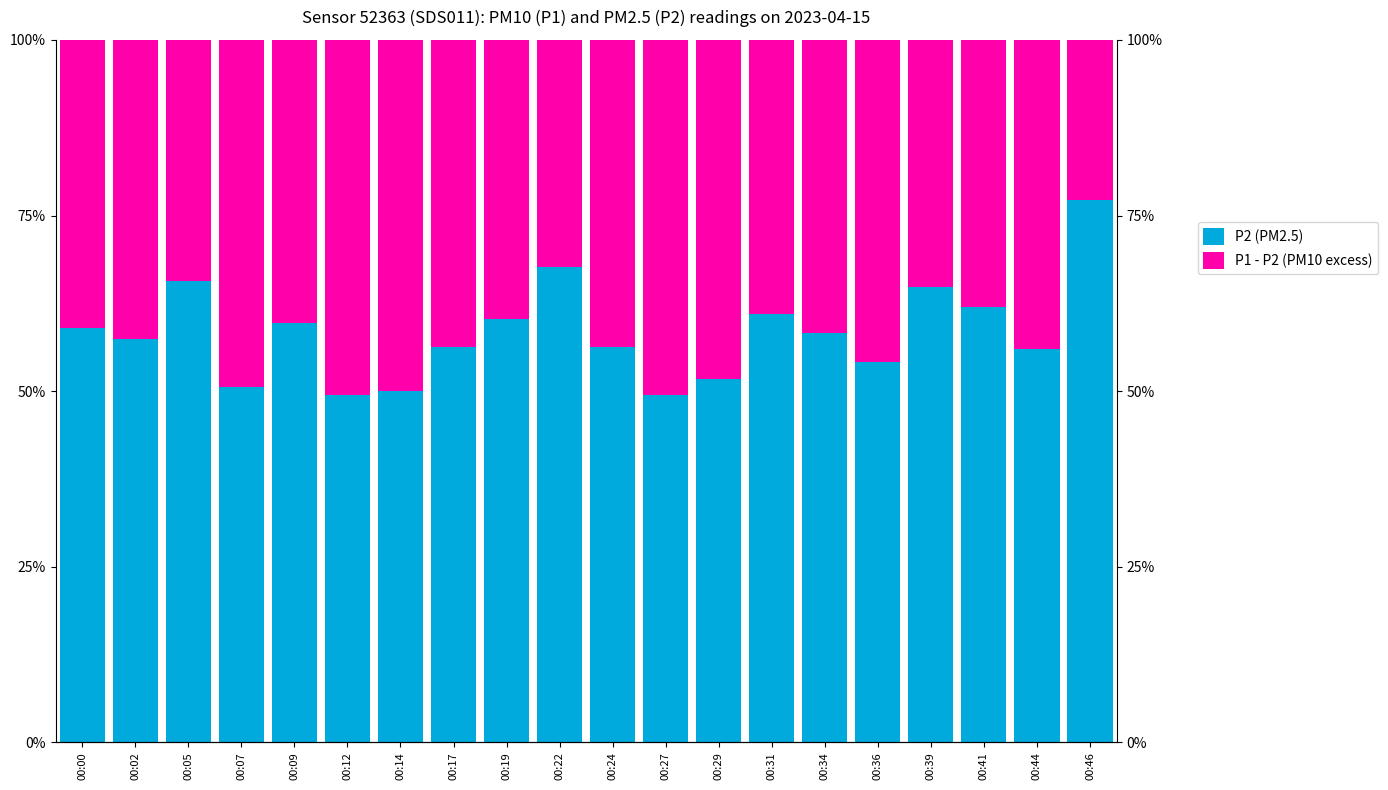

List the series in order of their peak value, lowest first.

P1 - P2 (PM10 excess), P2 (PM2.5)